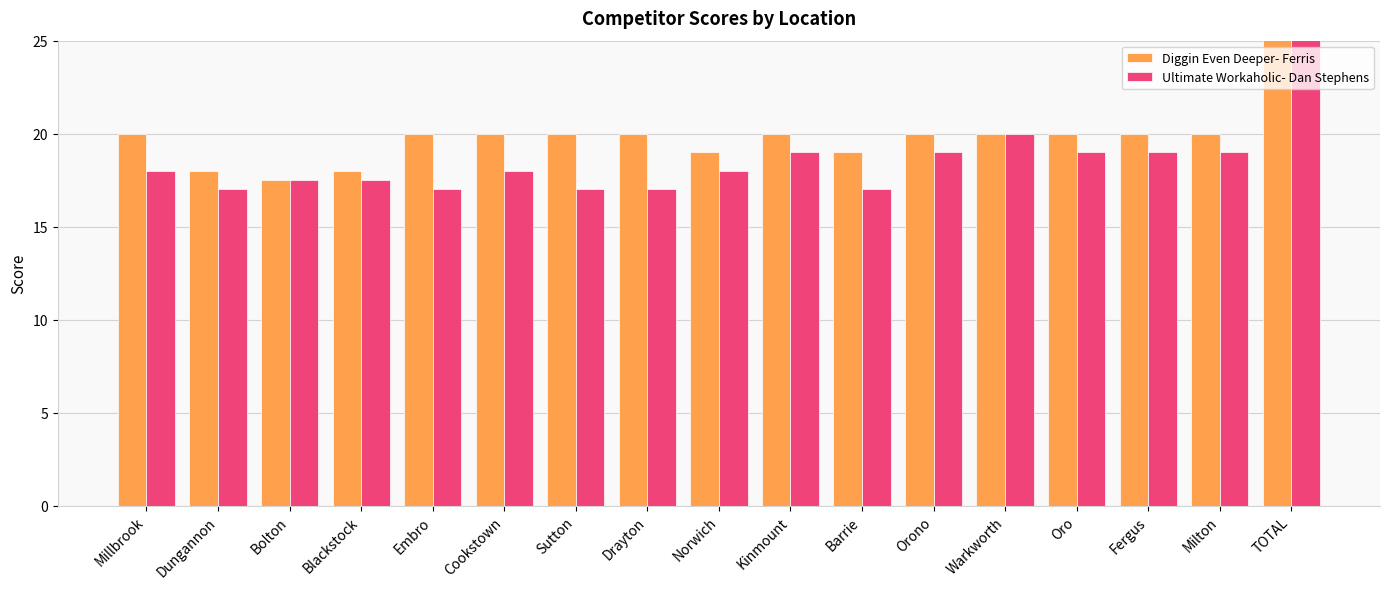

Is the value of Diggin Even Deeper- Ferris at TOTAL greater than the value of Ultimate Workaholic- Dan Stephens at Orono?

Yes